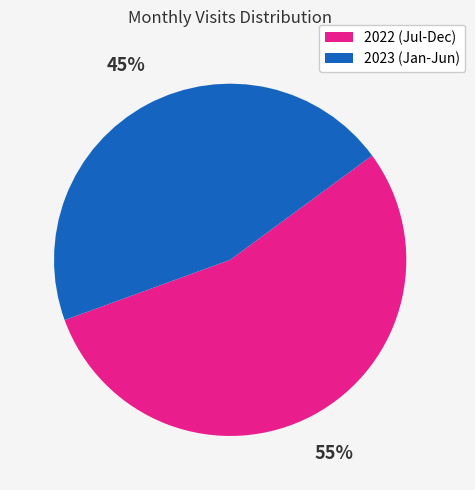

To the nearest percent, what is the average slice percentage?

50%